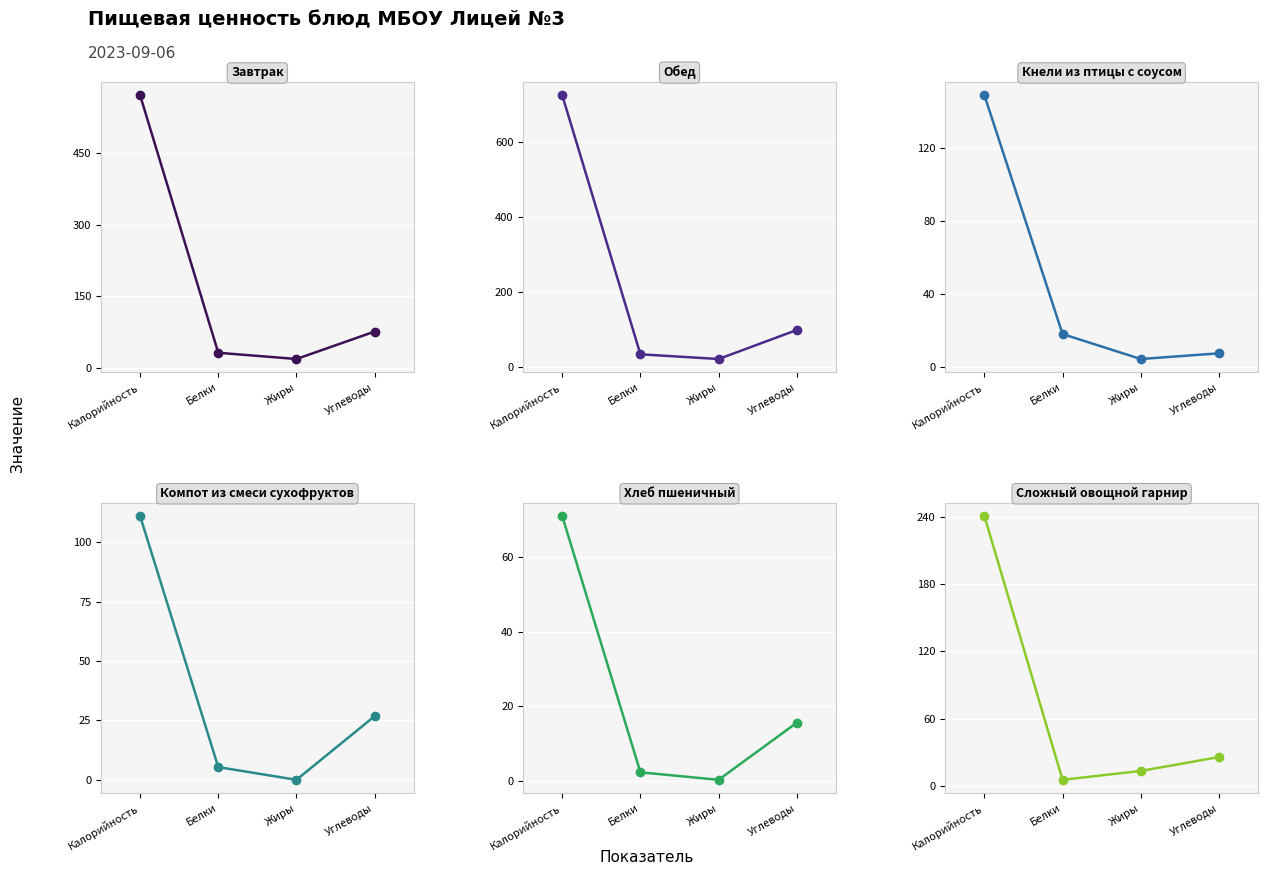

Reading right to left, list all the values displayed in this chart.

Завтрак: 75.6	18.0	31.1	572.0
Обед: 99.6	22.4	34.9	725.0
Кнели из птицы с соусом: 7.6	4.5	18.2	149.0
Компот из смеси сухофруктов: 26.8	0.1	5.4	111.0
Хлеб пшеничный: 15.6	0.3	2.3	71.0
Сложный овощной гарнир: 25.6	13.1	5.2	241.0